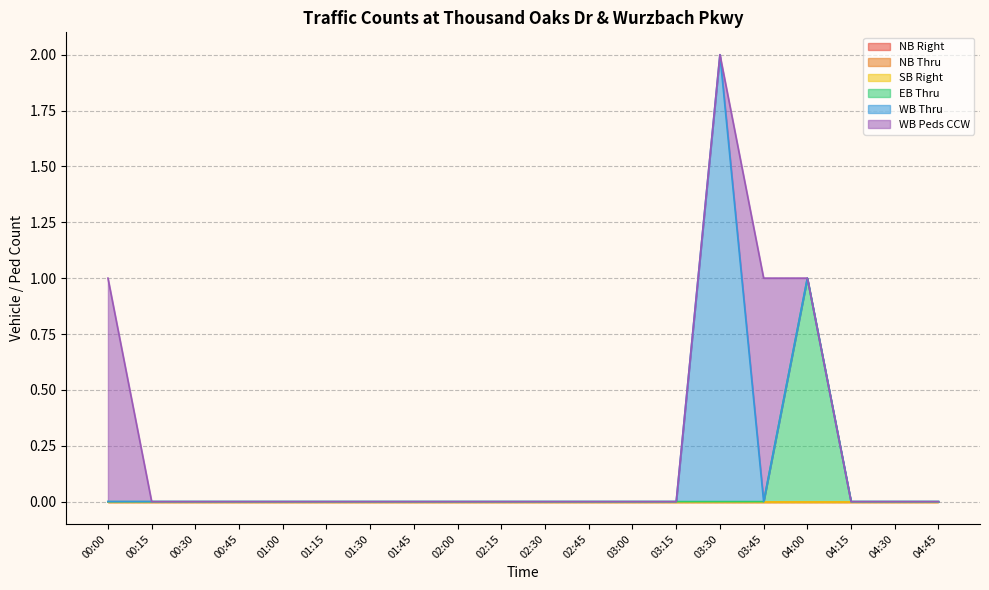

What is the label of the 14th point from the right?

01:30